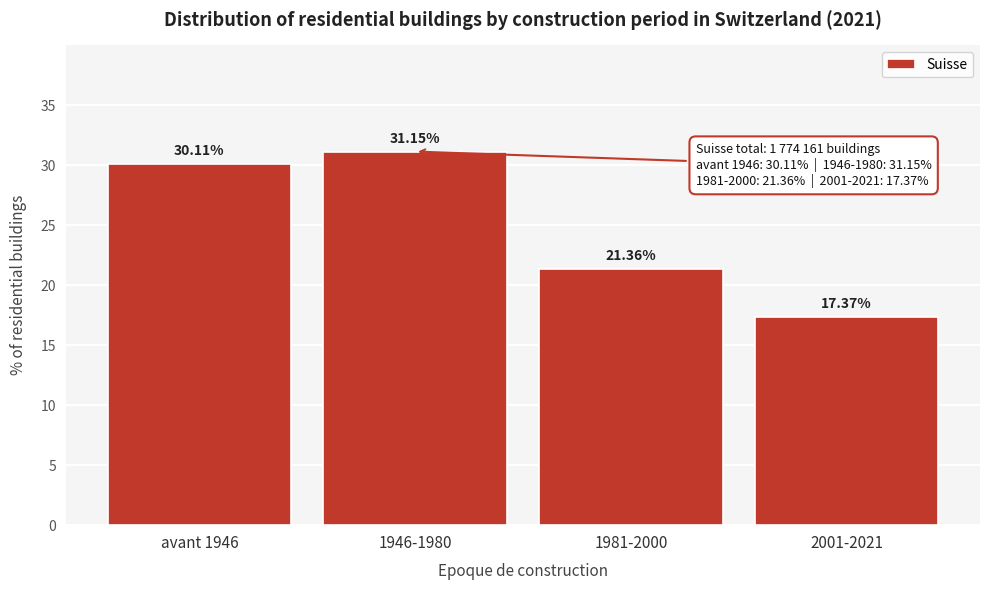

What is the change in value from 1946-1980 to 1981-2000?

-9.8